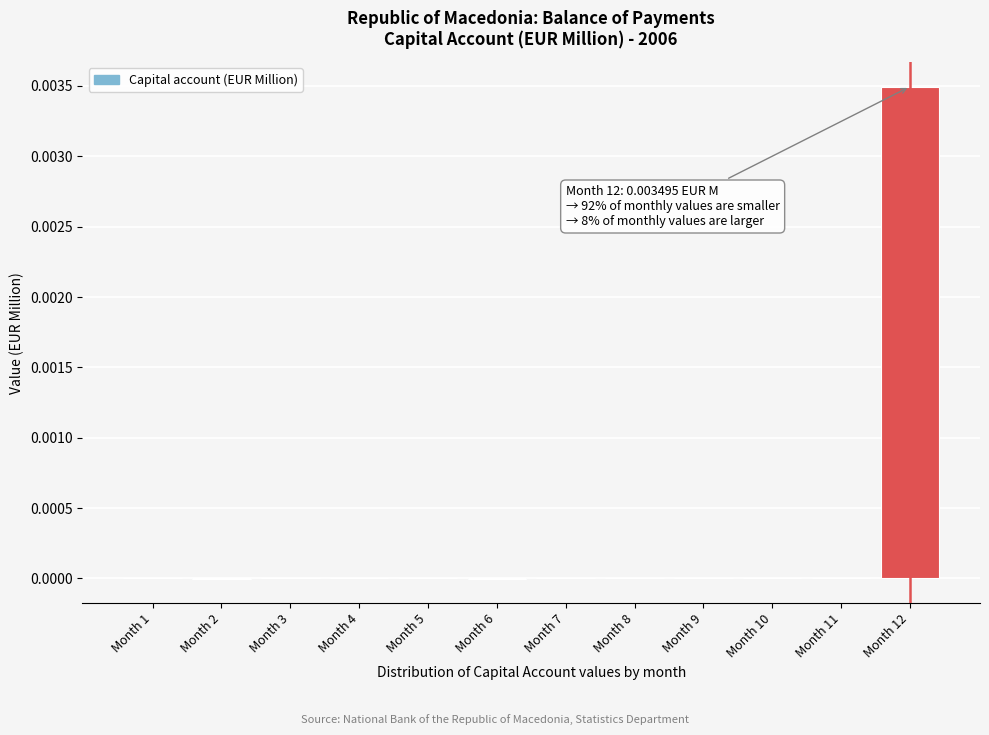

True or false: the data shows 0.0 at Month 7.

True